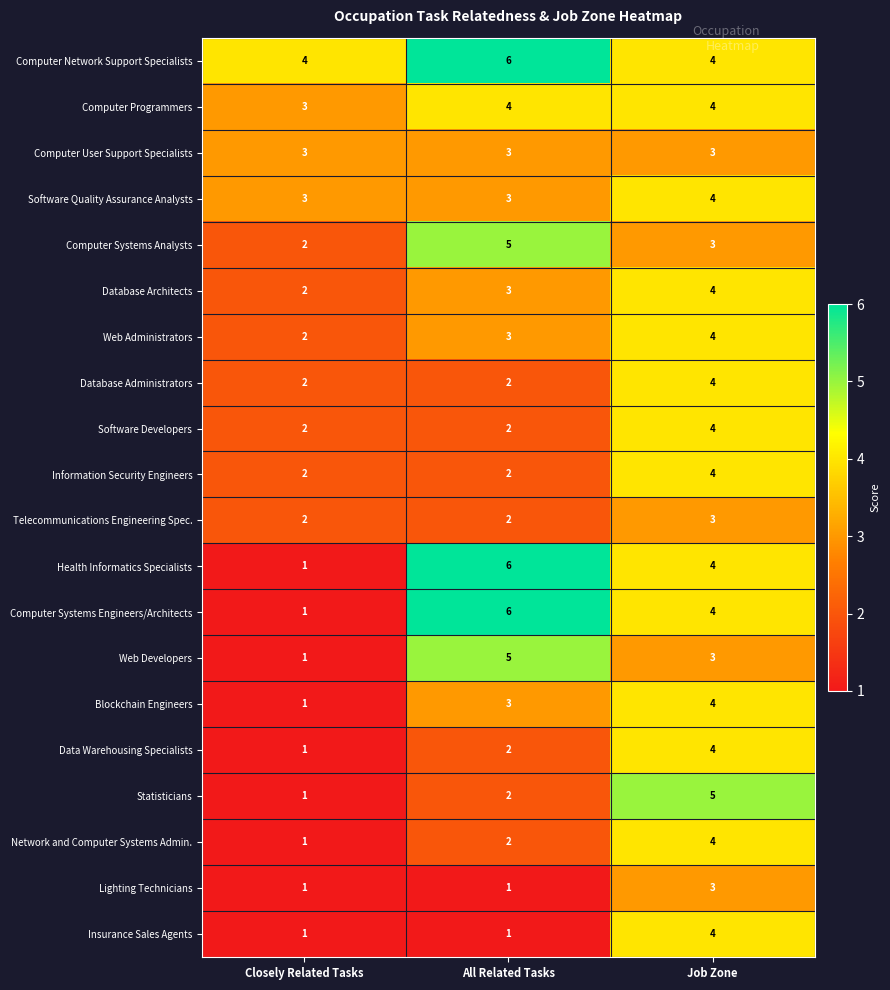

At which label is Computer Systems Engineers/Architects closest to 3?

Job Zone